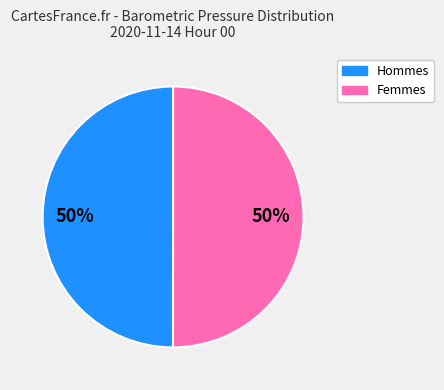

To the nearest percent, what is the average slice percentage?

50%